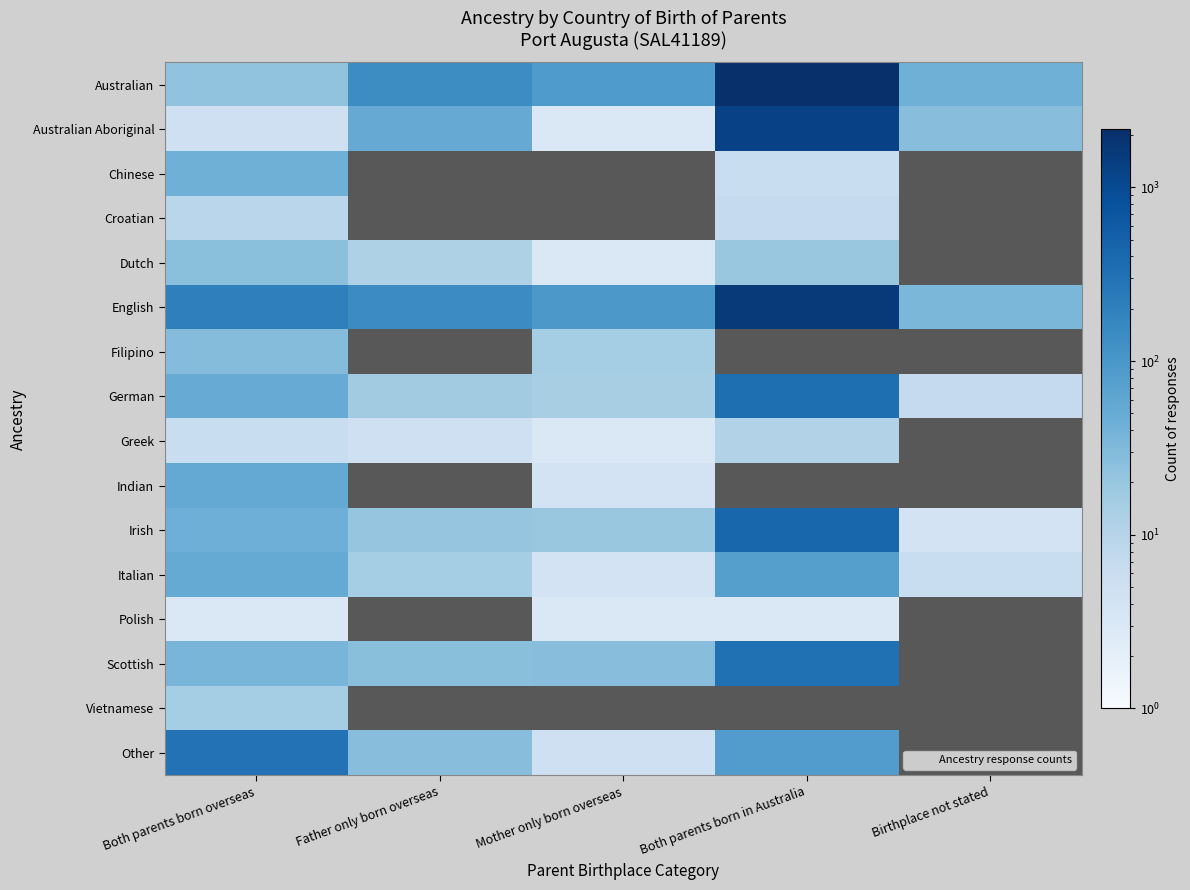

What is the sum of the Croatian values at Birthplace not stated and Both parents born in Australia?

7